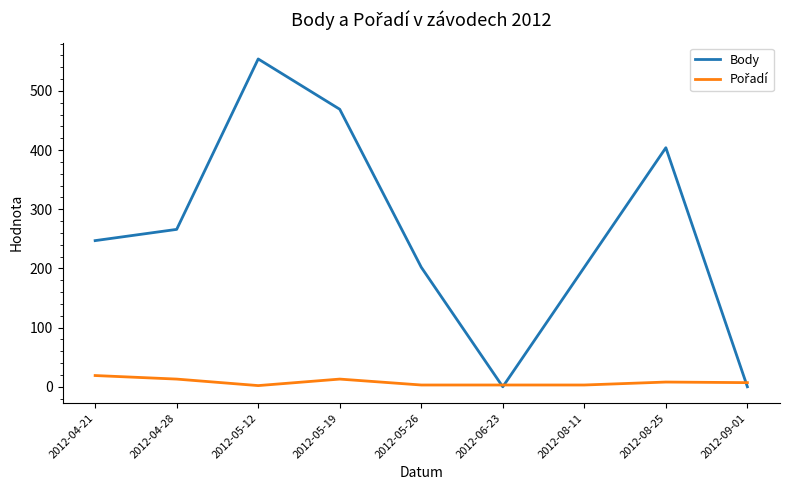

Count the number of categories in the chart.

9